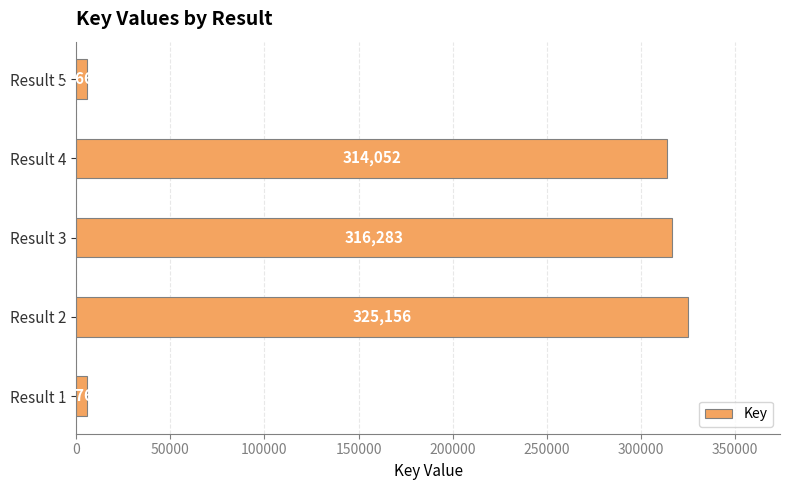

How many data points does each series have?

5